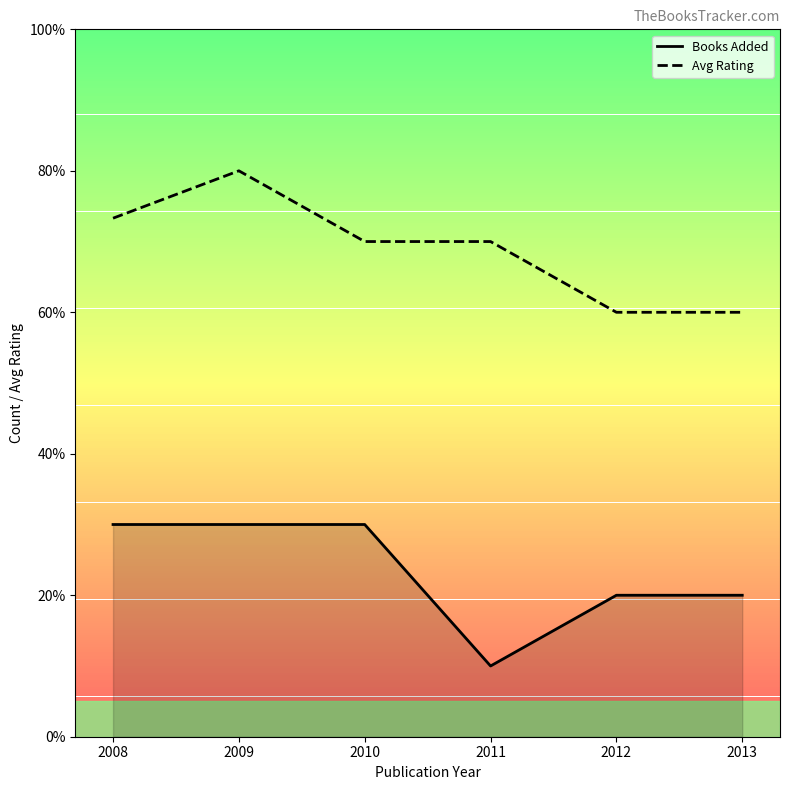

True or false: Books Added and Avg Rating intersect in this chart.

False